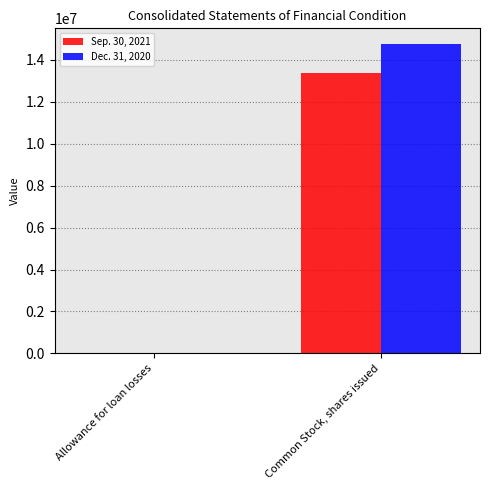

How many groups of bars are there?

2